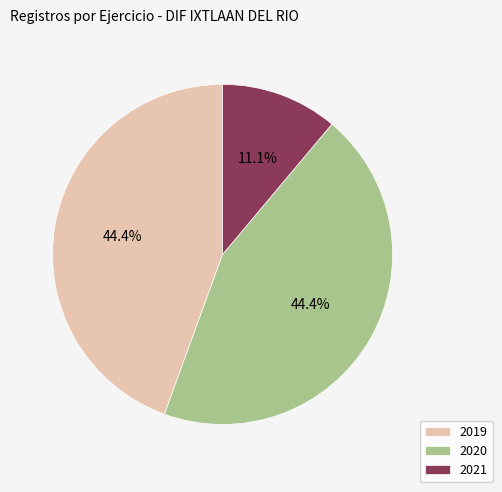

Is there any slice that represents more than half of the pie?

No